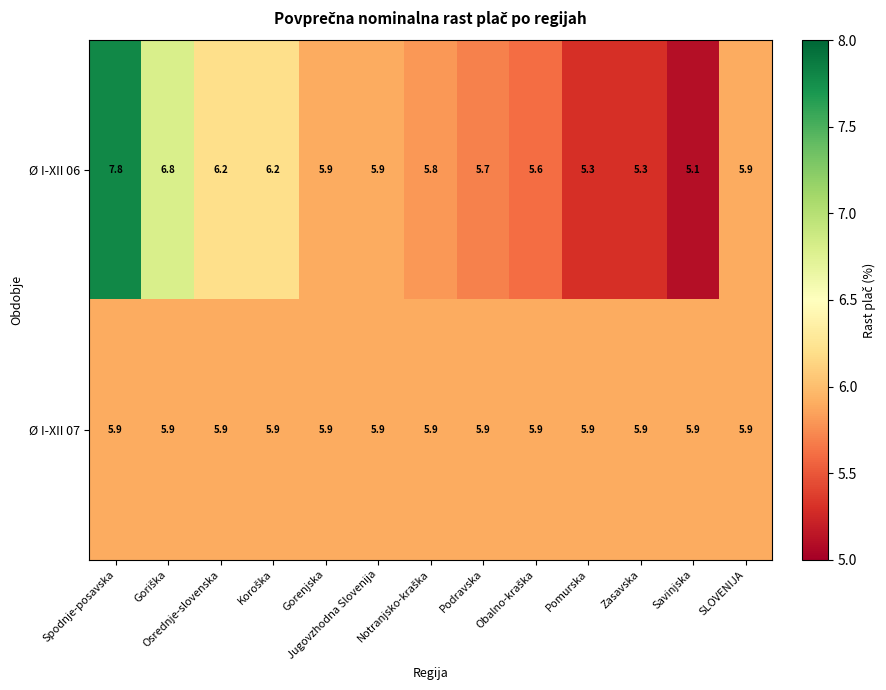

Which series has the largest total across all categories?

Ø I-XII 06